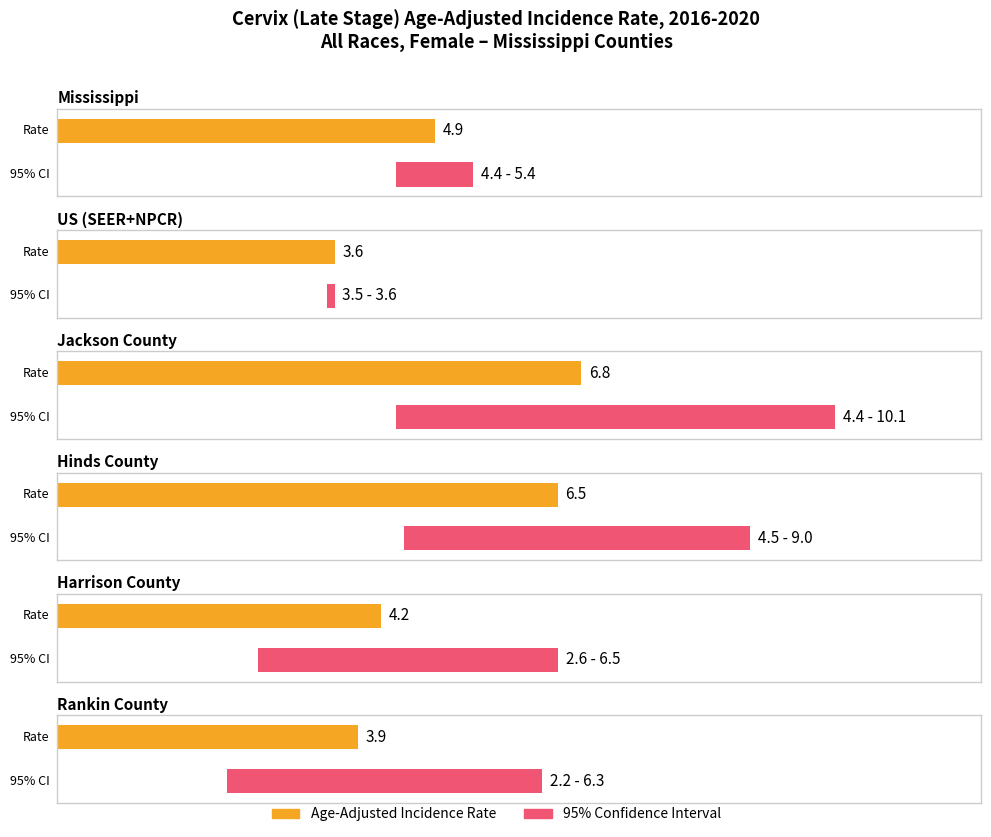

How many data points in Upper 95% CI are above 6?

4